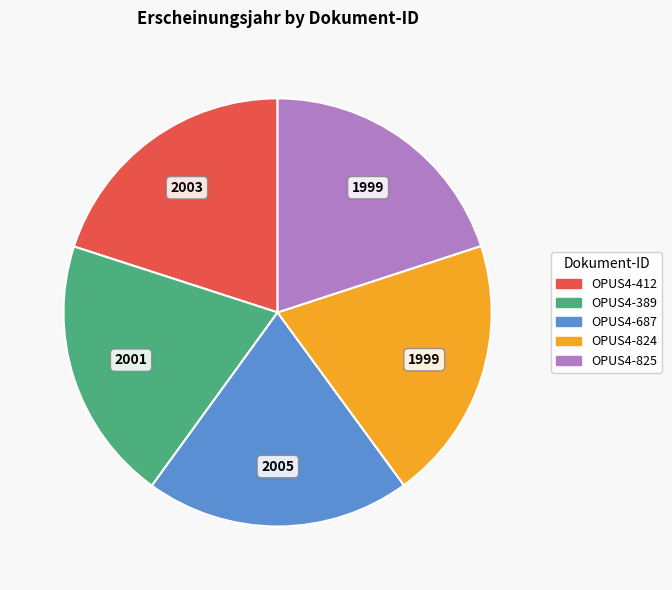

Approximately how many times larger is the value at OPUS4-825 compared to OPUS4-412?

1.0